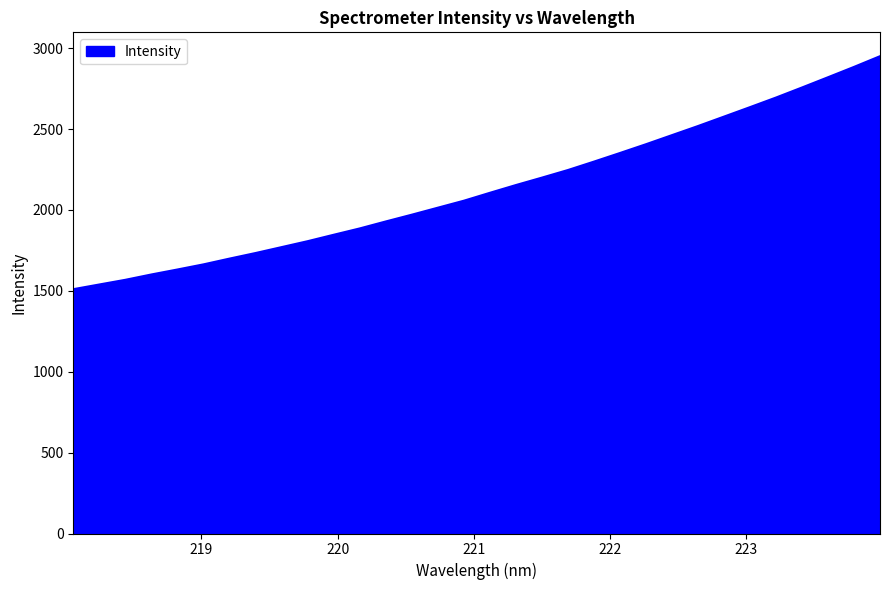

What is the average value?

2134.3